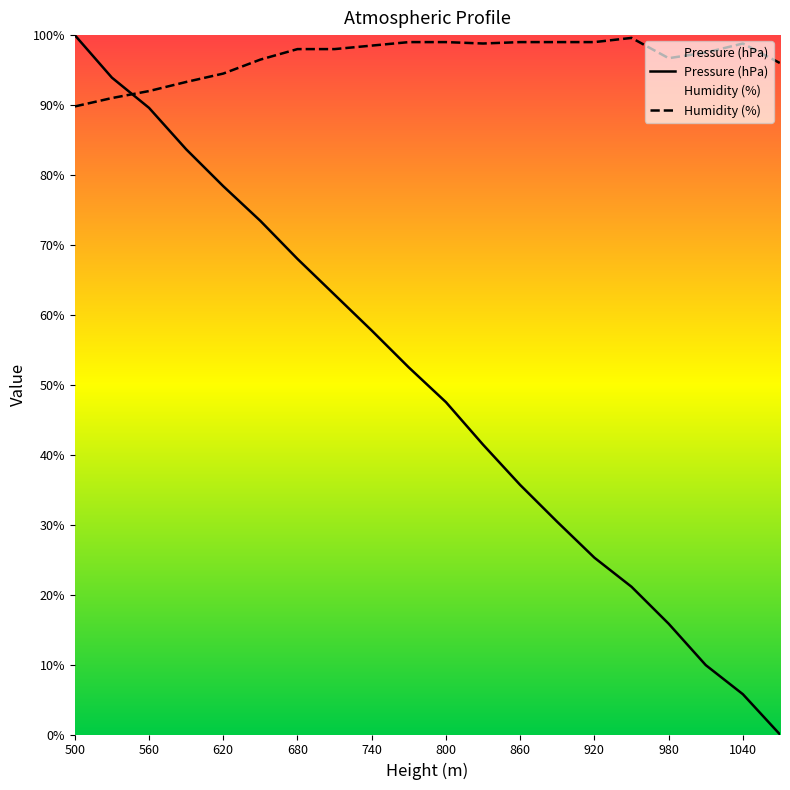

At 1040, list the series in order from largest to smallest.

Humidity (%), Pressure (hPa)